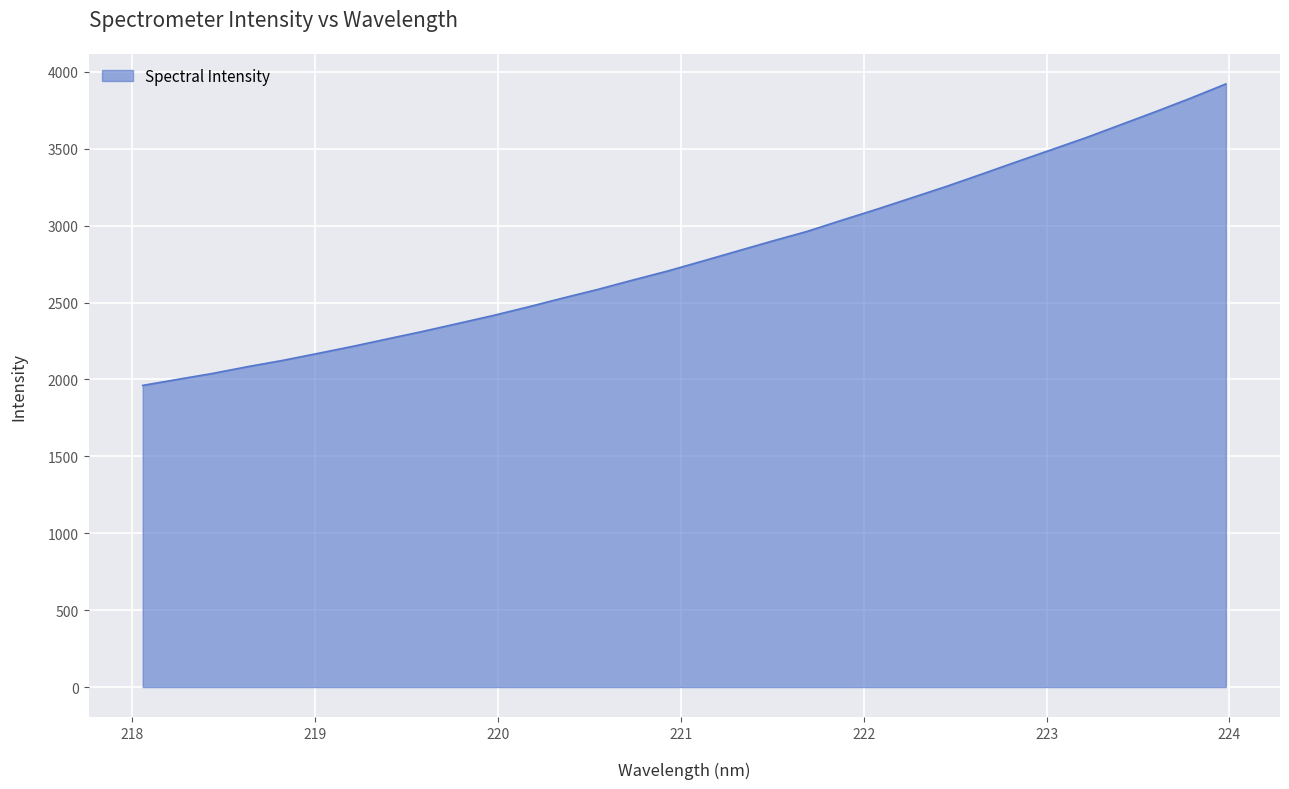

What is the difference between the maximum and minimum values?

1959.9